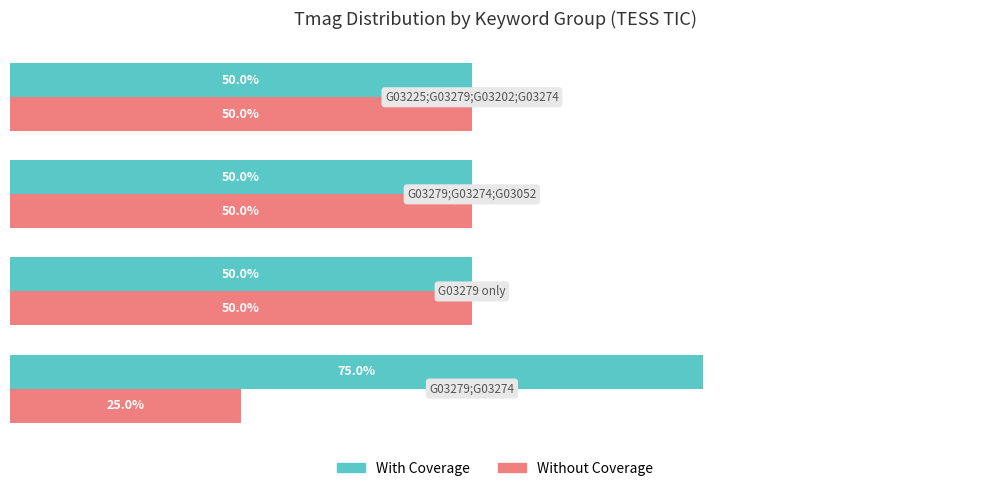

List the series in order of their overall mean, highest first.

With Coverage, Without Coverage